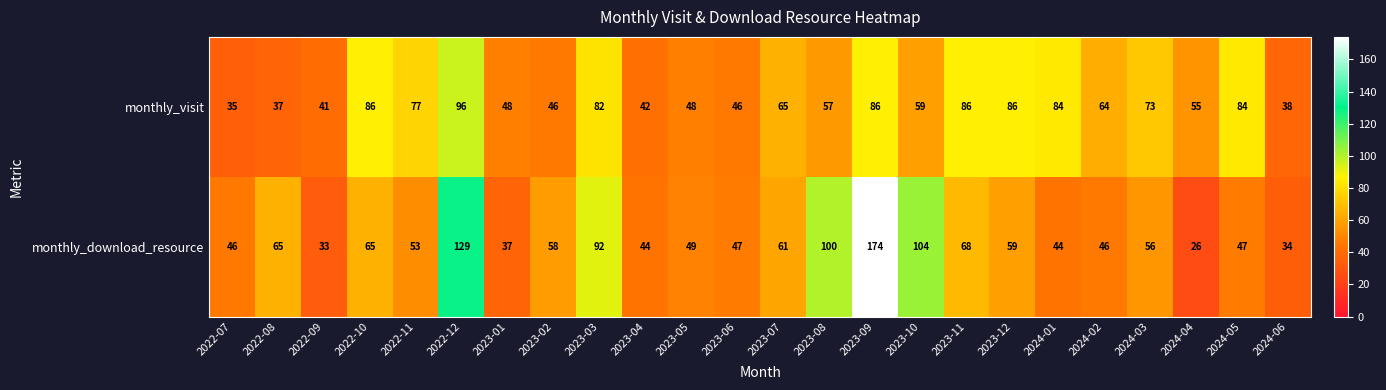

What is the sum of all monthly_download_resource values?

1537